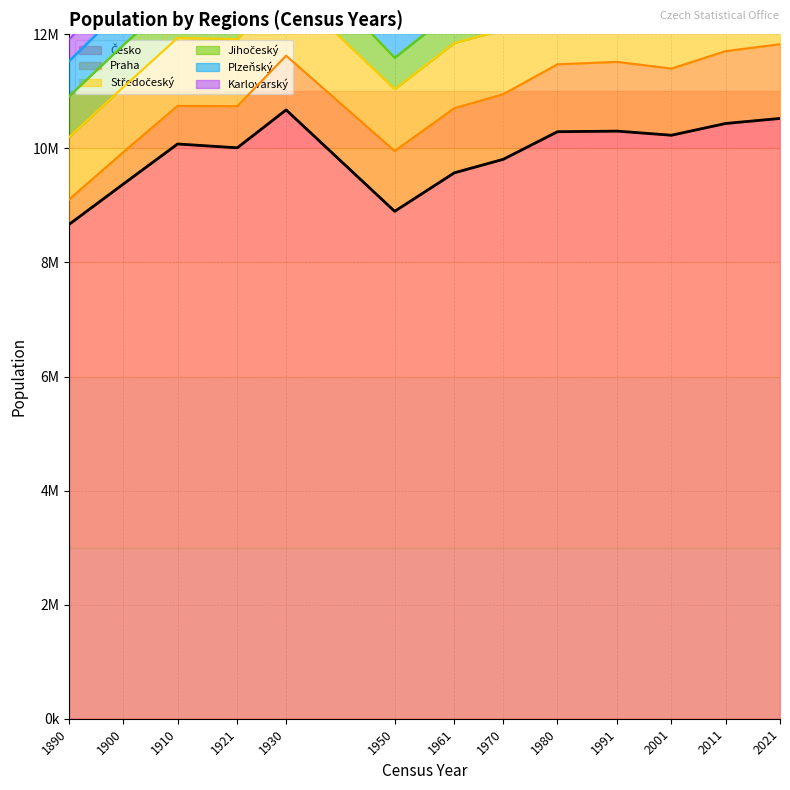

After their last crossing, which series has the higher values: Středočeský or Praha?

Středočeský